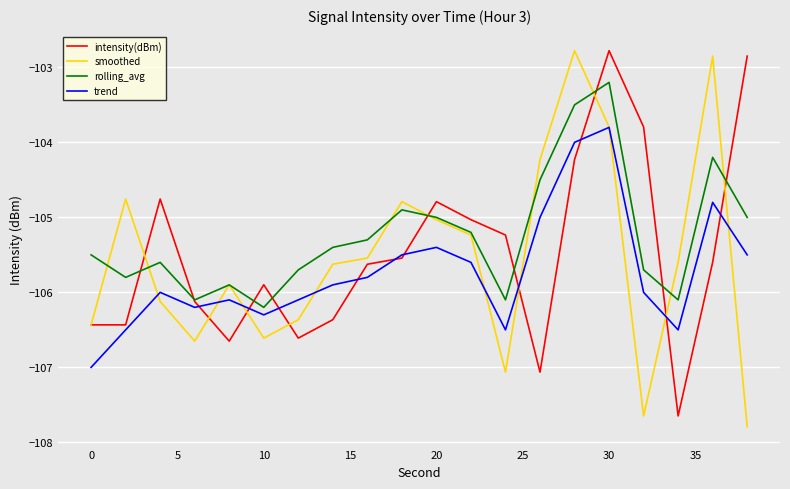

What is the minimum value shown in the chart?

-107.8